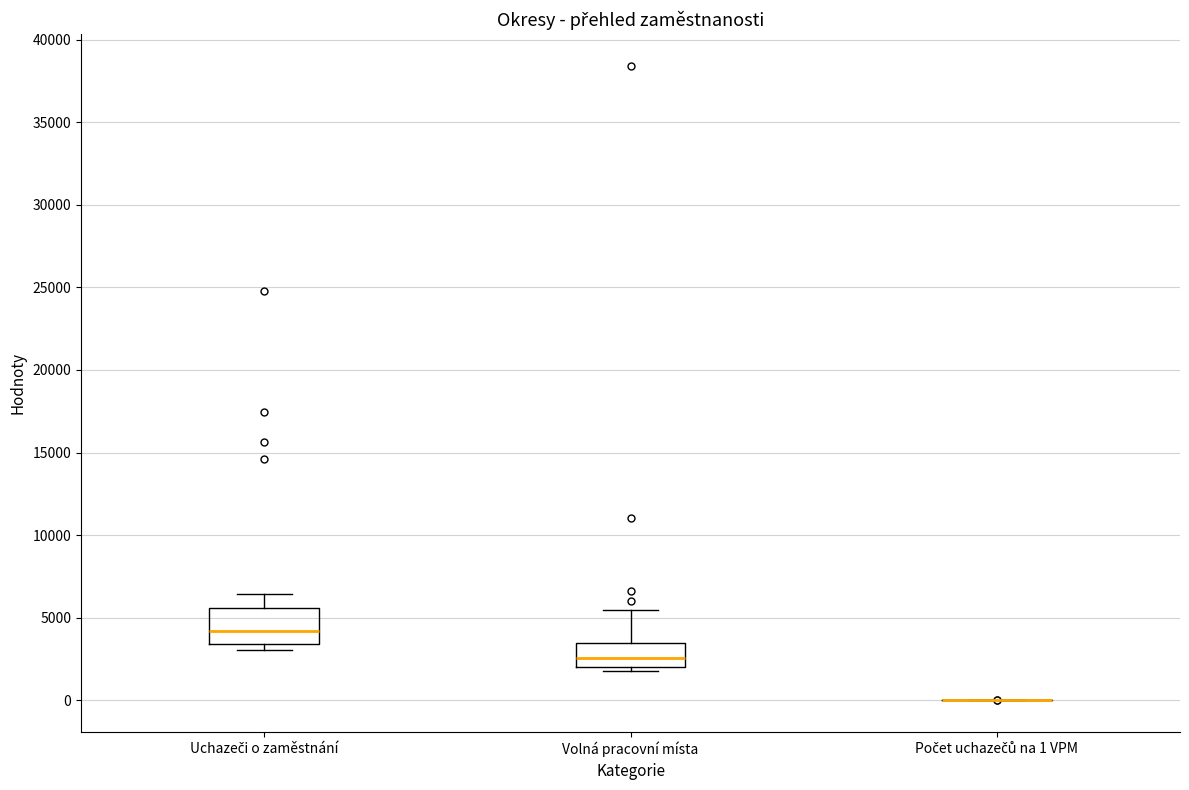

Where is the lower edge of the box for Volná pracovní místa on the y-axis? The values are not printed on the chart, so give them approximately, as read against the axis.

2000